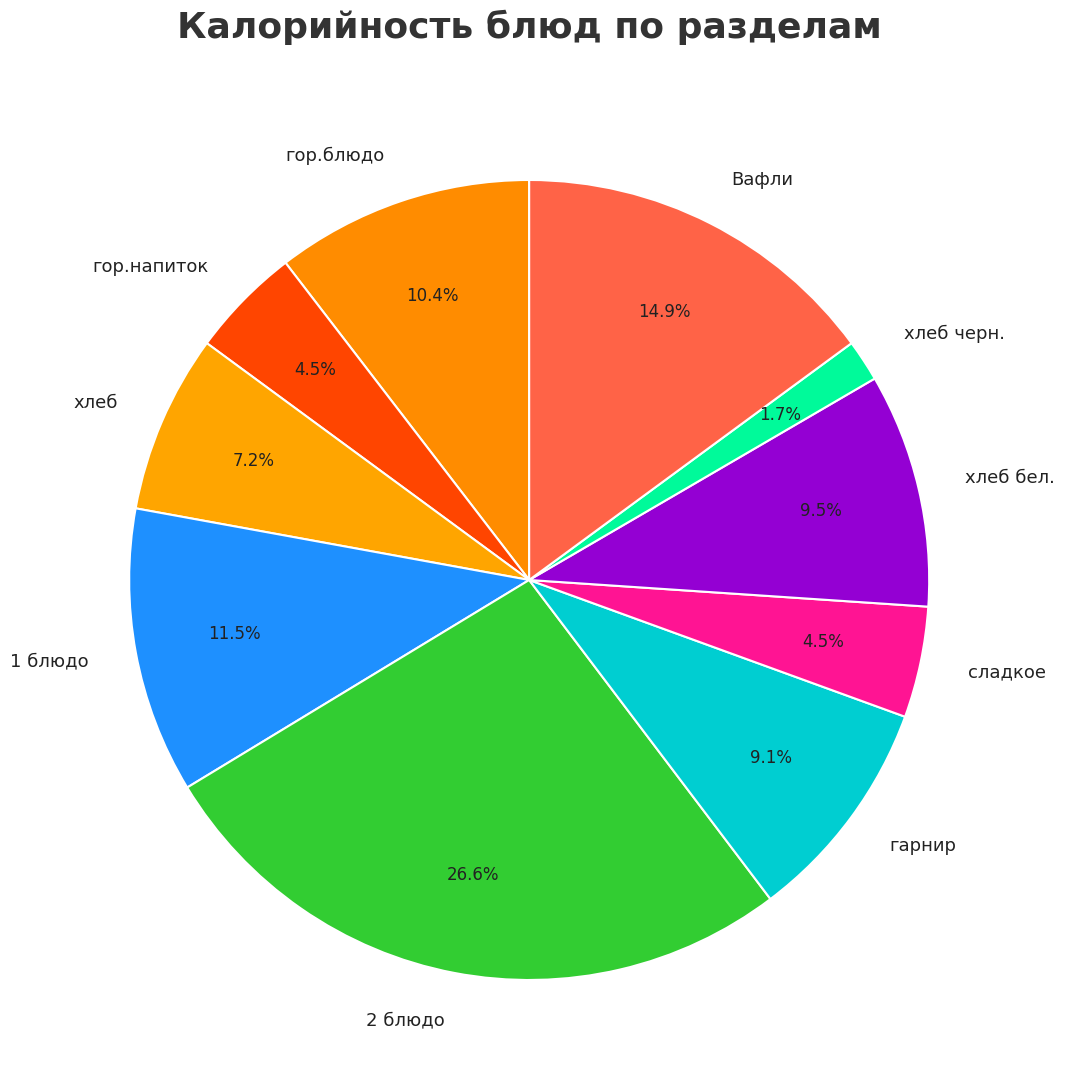

Count the number of slices in the pie.

10